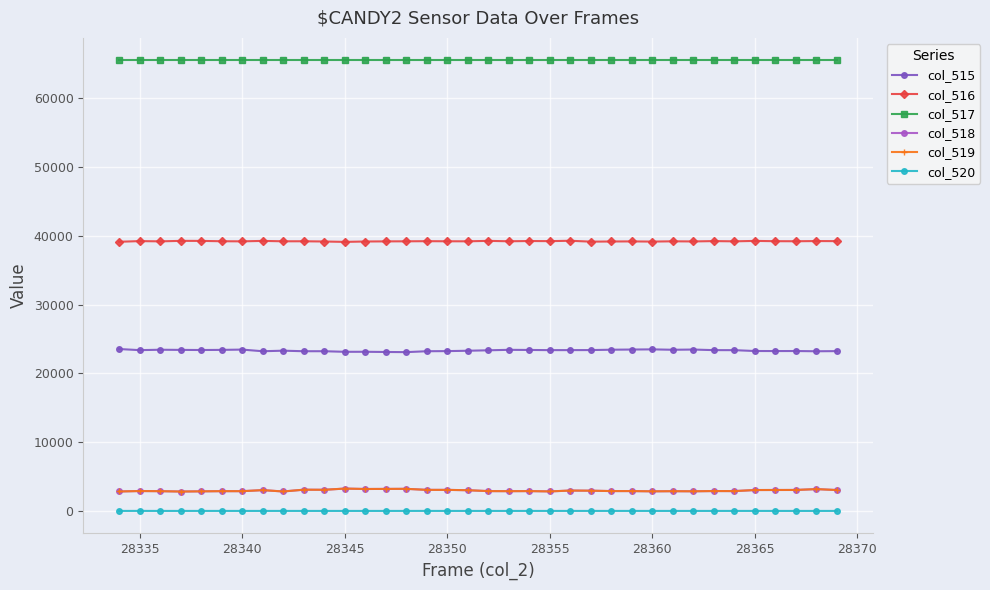

True or false: col_519 has more than 2 interior local peaks.

True